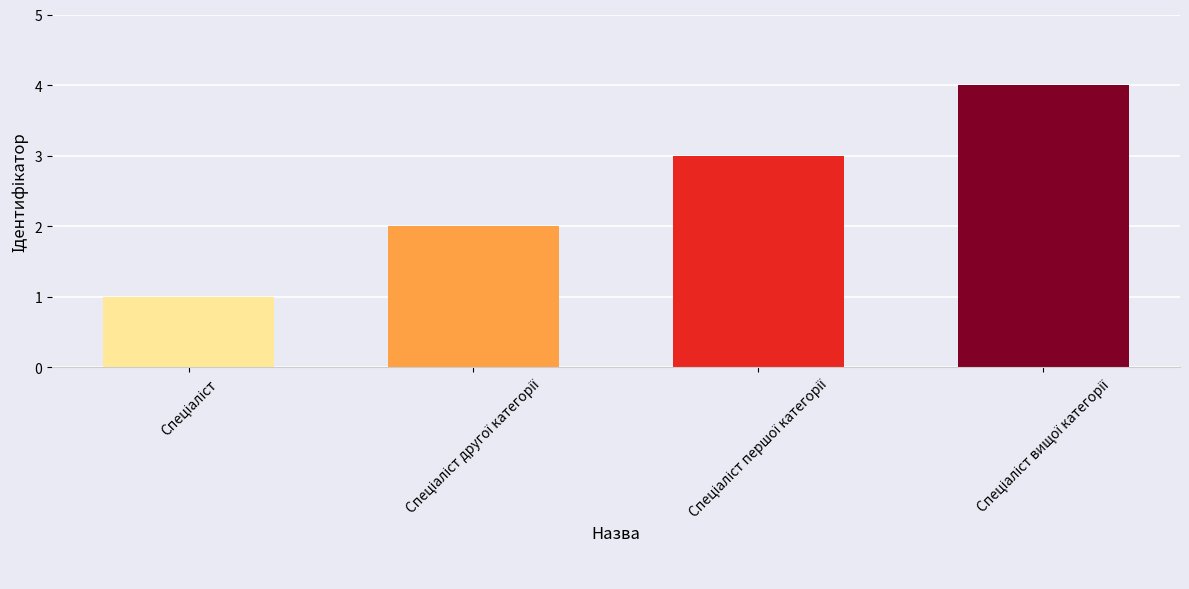

How many data points does each series have?

4